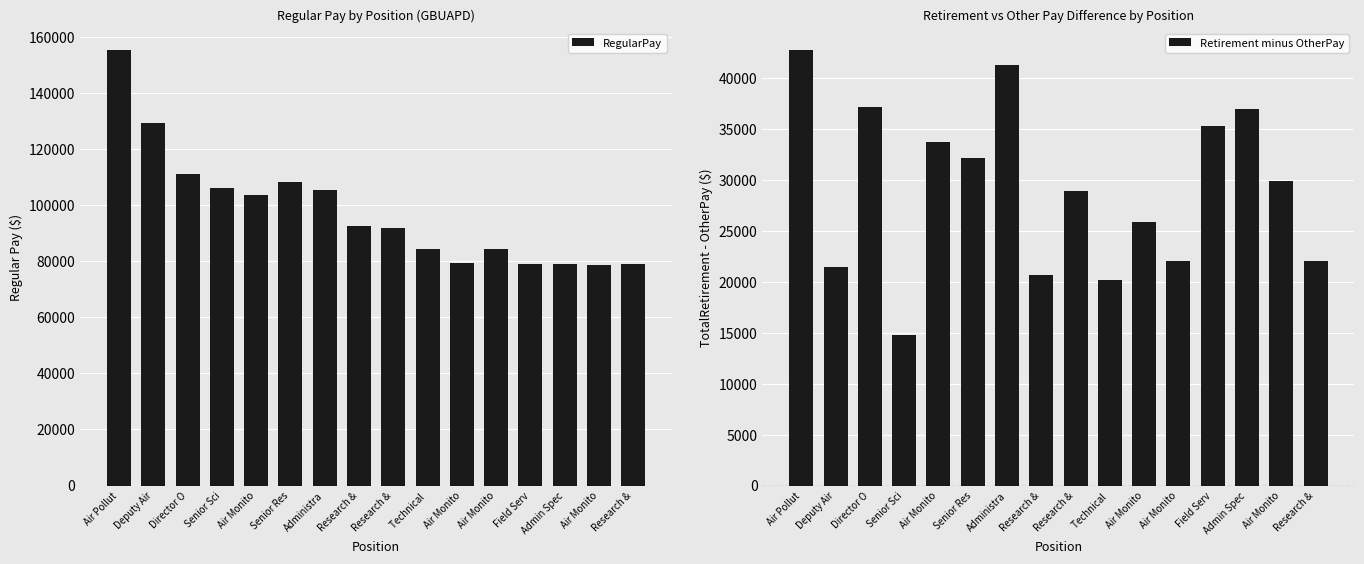

What is the sum of all Retirement minus OtherPay values?

465017